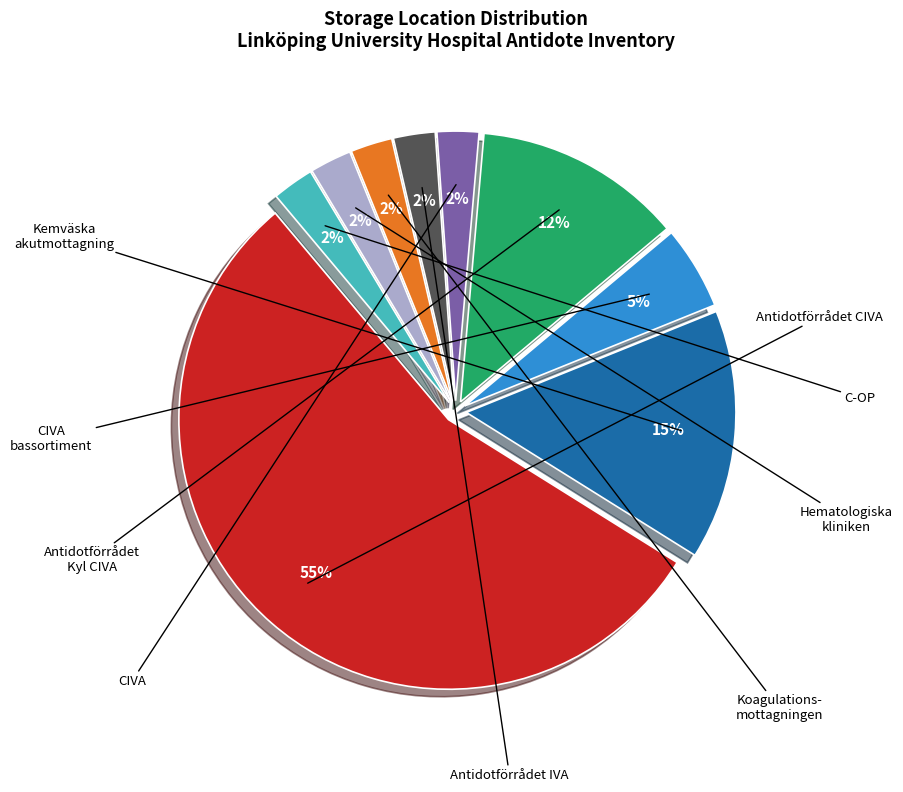

Does any single category account for the majority?

Yes